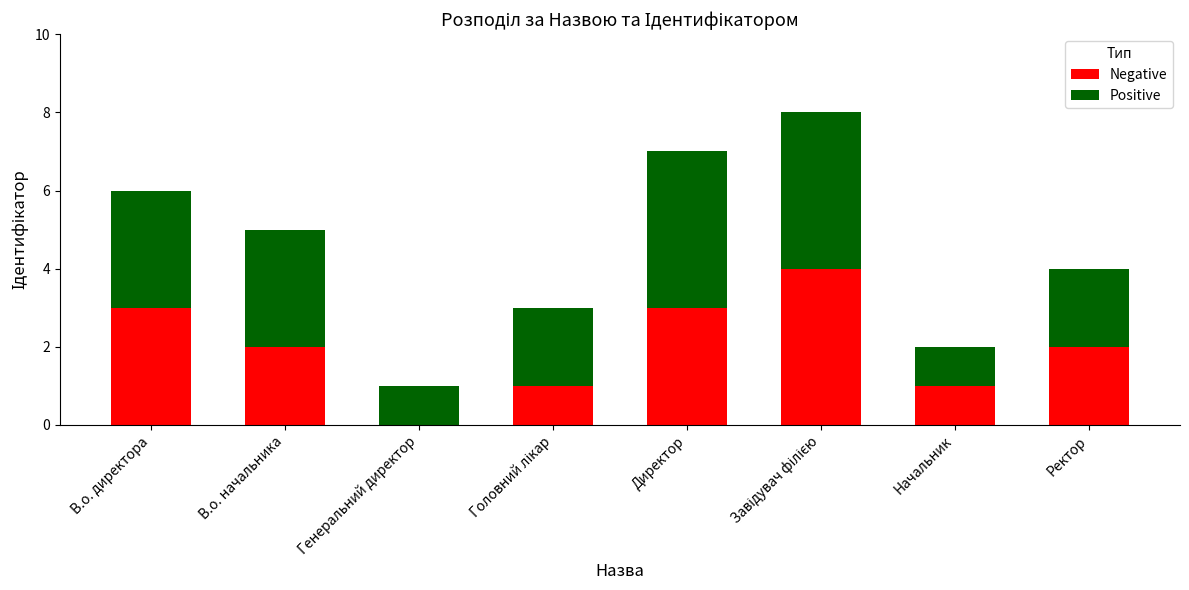

What is the total value across all series at Директор?

7